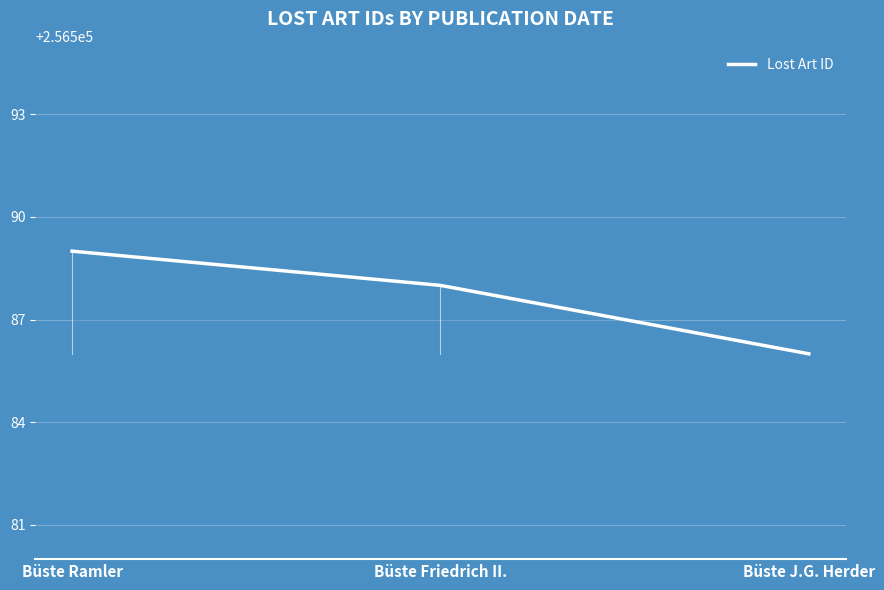

Which category has the highest value across all series?

Büste Ramler